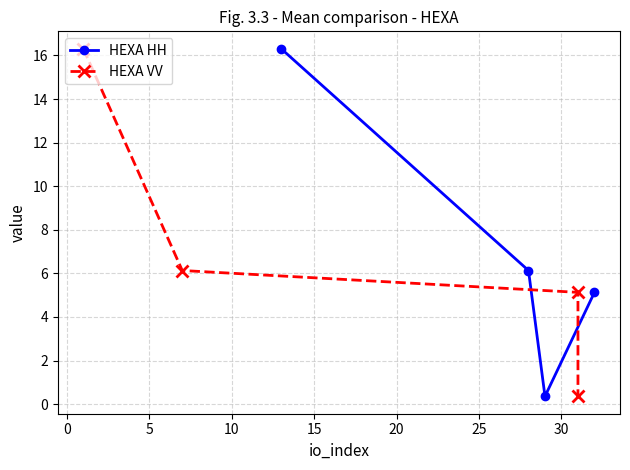

In HEXA HH, how many points are lower than both neighbors (excluding endpoints)?

1